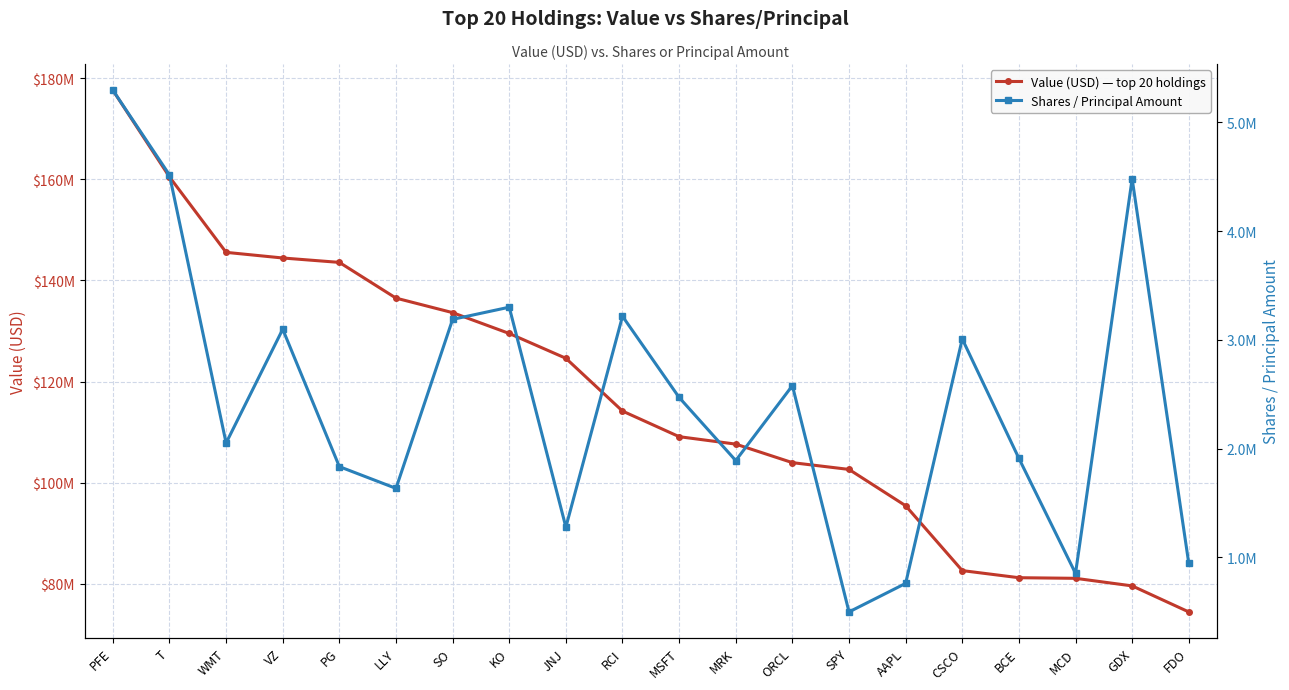

What is the maximum value for Value (USD)?

177601000